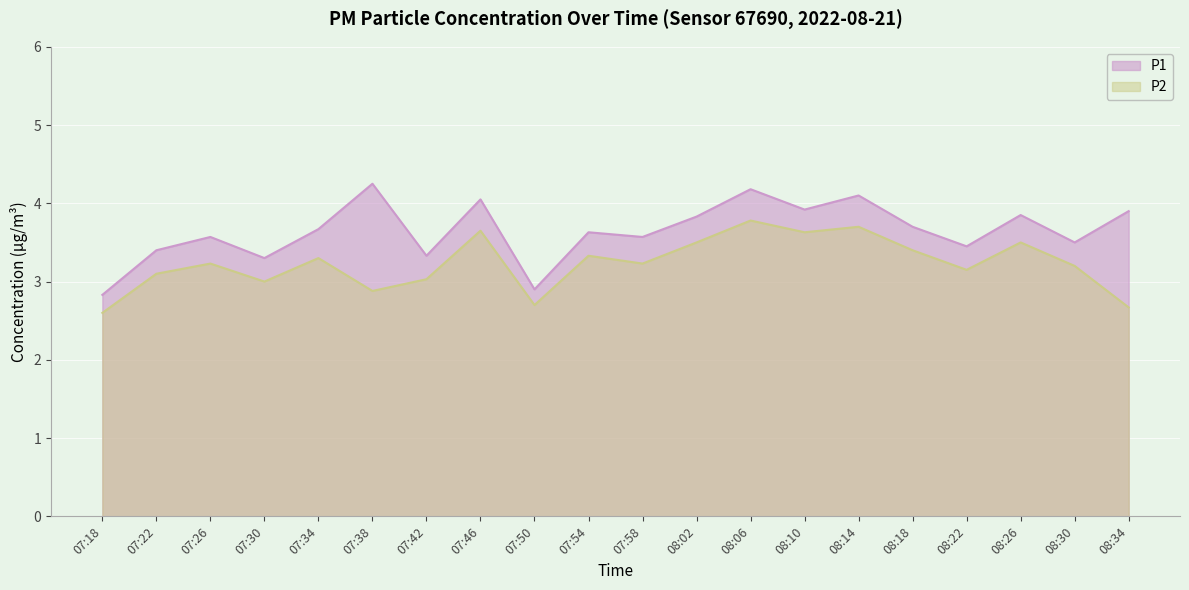

What is the greatest value displayed?

4.2